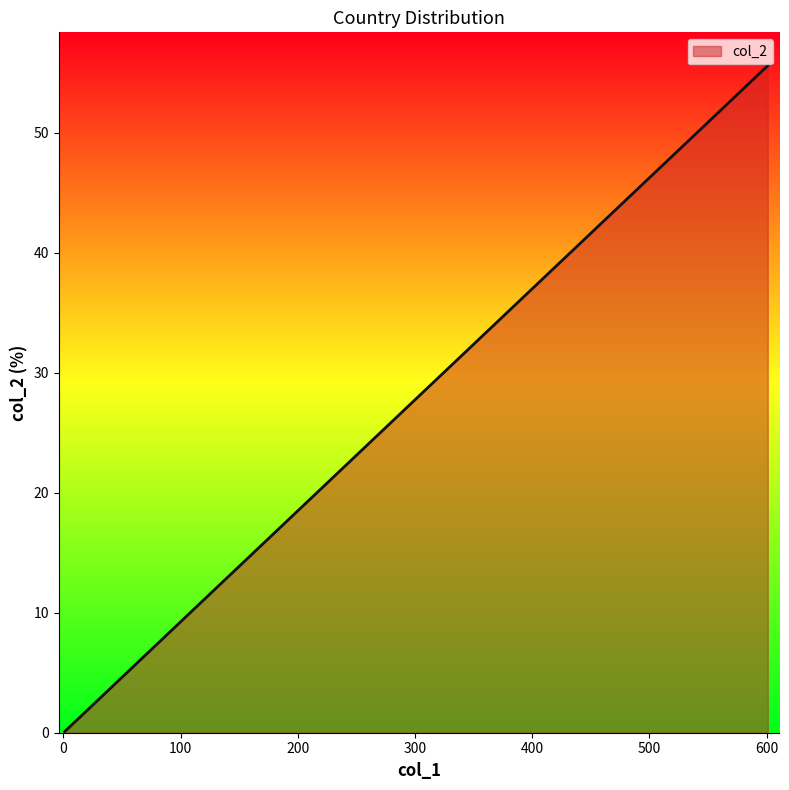

Is it true that the value at Latvia is 1.1?

False